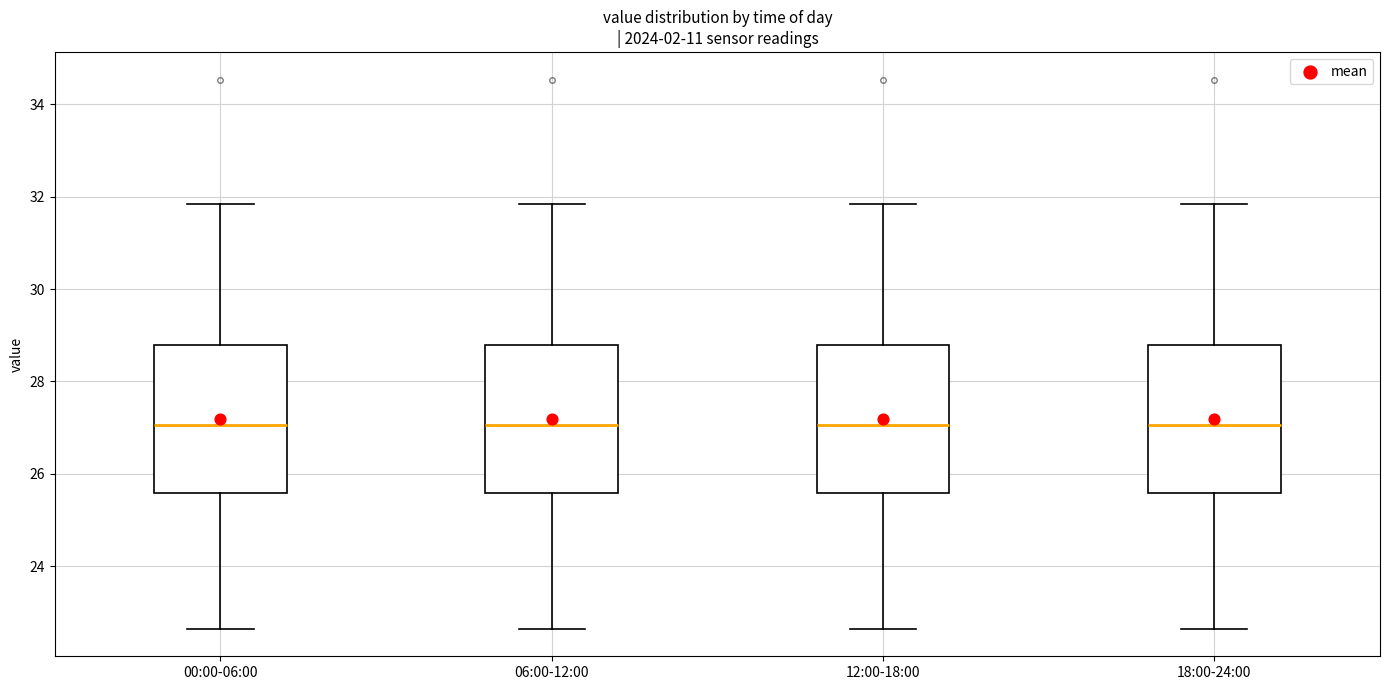

Reading left to right, transcribe this box plot: for each box, give where its median line is, the range the box spans, and where its two whiskers end, as read against the y-axis. The values are not printed on the chart, so give them approximately, as read against the axis.

00:00-06:00: median 27.0, box 25.6 to 28.8, whiskers 22.6 to 31.8
06:00-12:00: median 27.0, box 25.6 to 28.8, whiskers 22.6 to 31.8
12:00-18:00: median 27.0, box 25.6 to 28.8, whiskers 22.6 to 31.8
18:00-24:00: median 27.0, box 25.6 to 28.8, whiskers 22.6 to 31.8